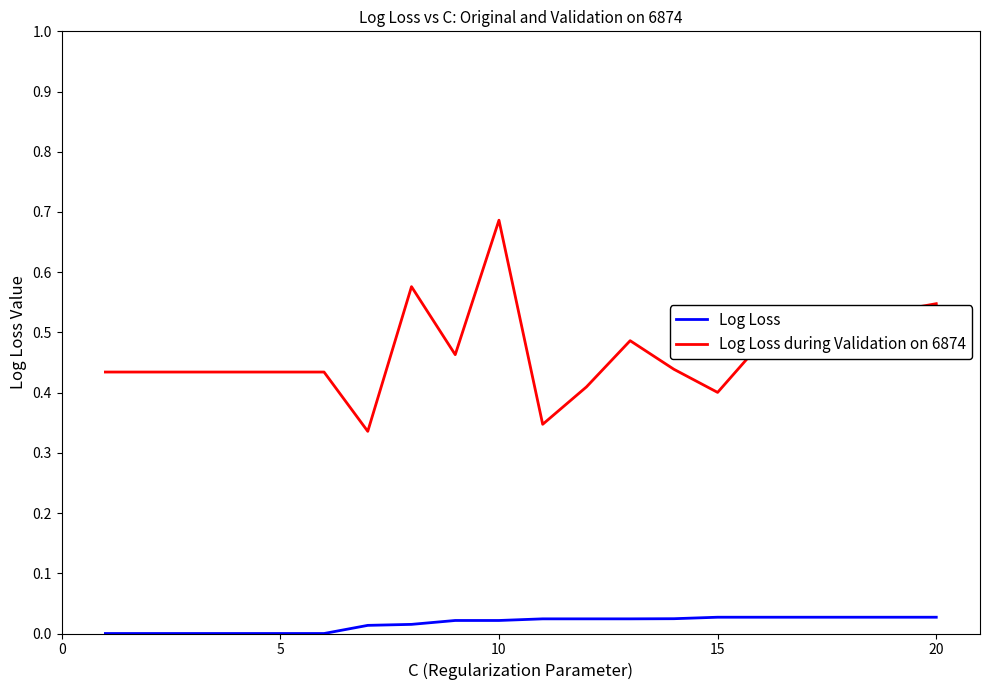

Is this an area chart (filled region under the line)?

No